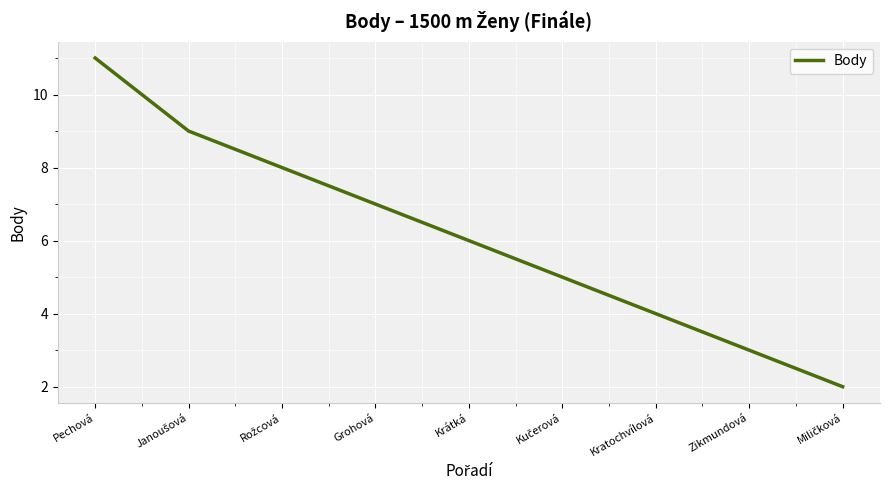

Reading right to left, what are all the values shown in this chart?

2	3	4	5	6	7	8	9	11